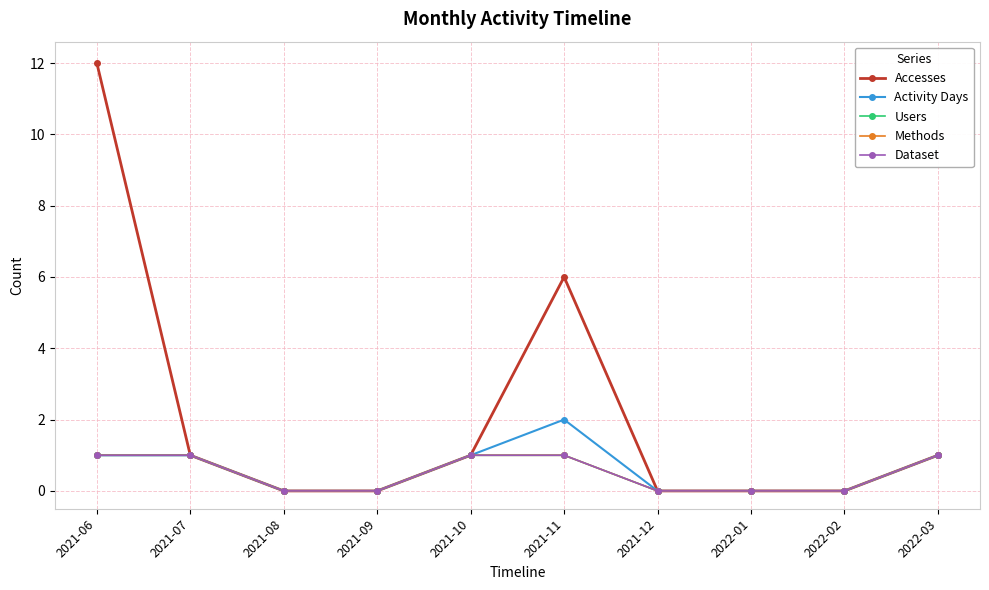

What is the difference between the maximum and second lowest values in the Users series?

1